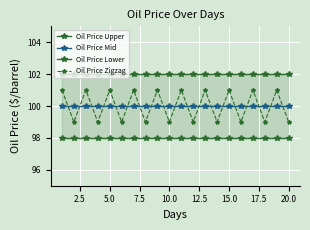

What is the minimum value for Oil Price Zigzag?

99